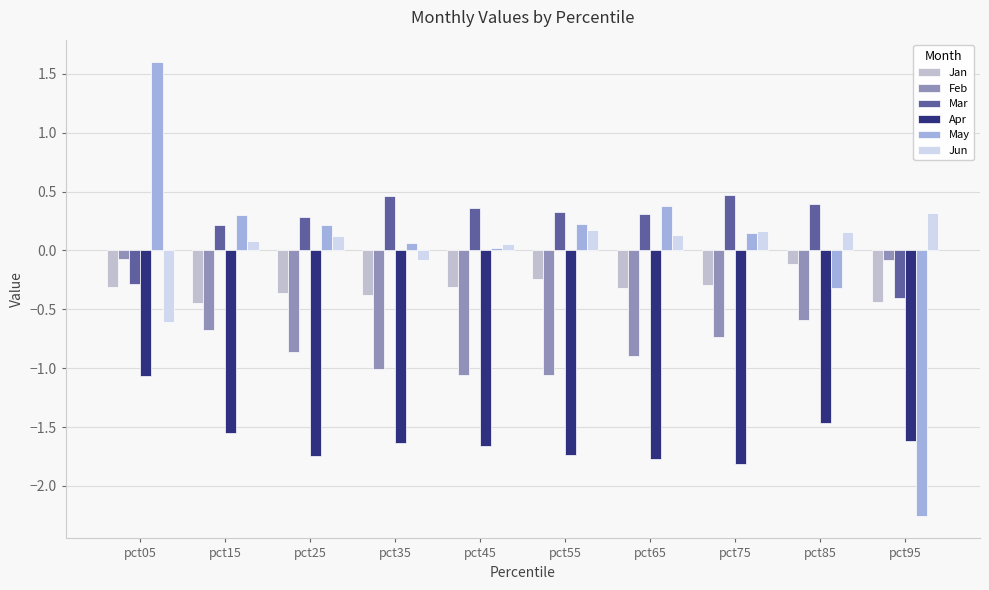

What is the sum of the Feb values at pct65 and pct25?

-1.8